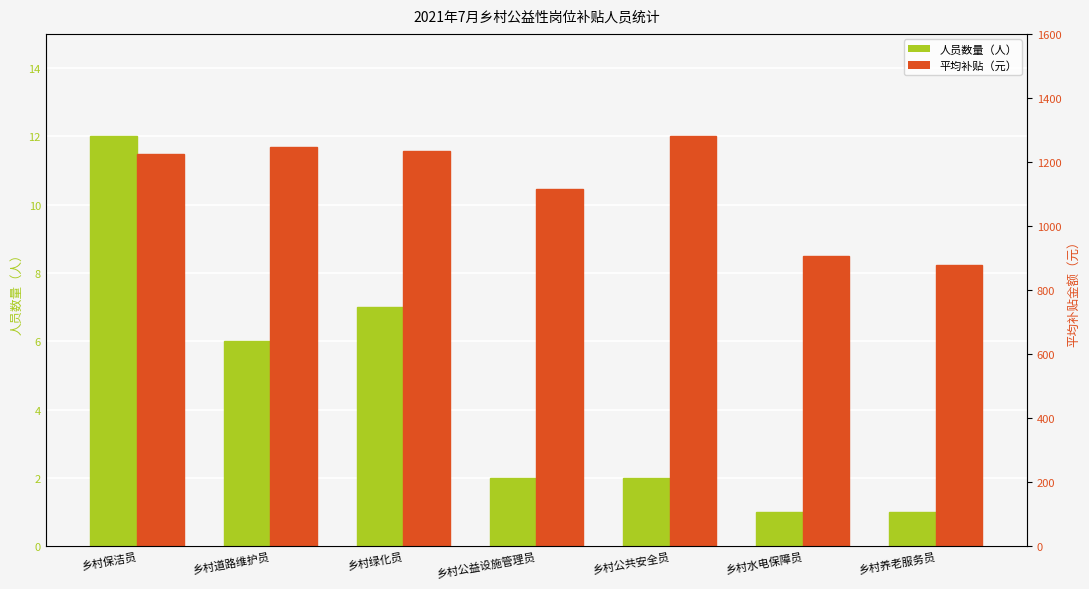

Count the number of data series in this chart.

2